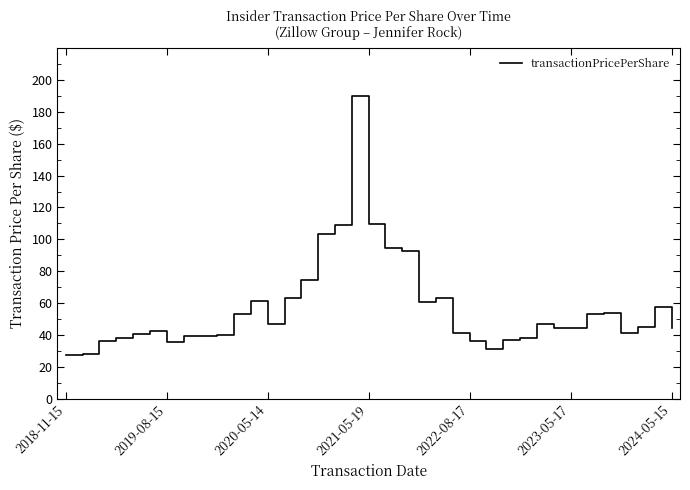

What is the difference between the maximum and minimum values?

162.3